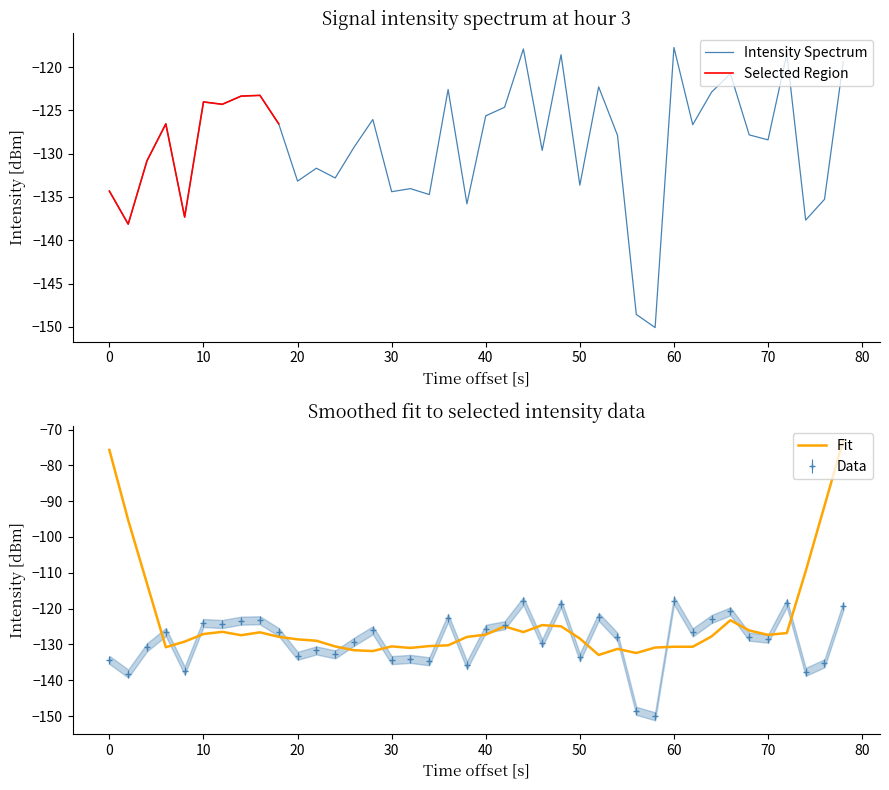

What is the lowest value of the Intensity Spectrum series?

-150.1